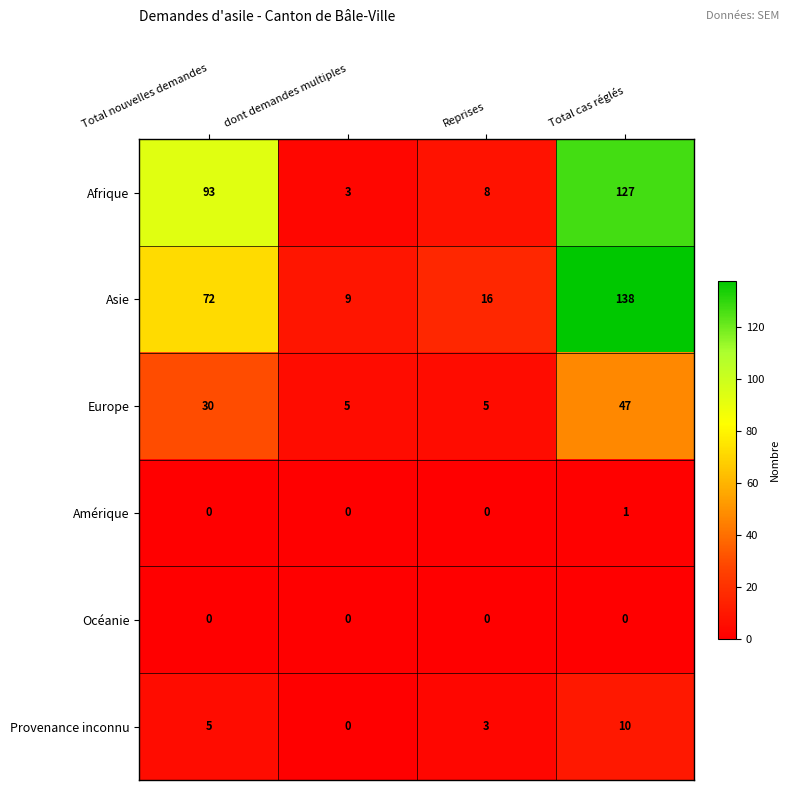

At which category is the sum across all series the highest?

Total cas réglés